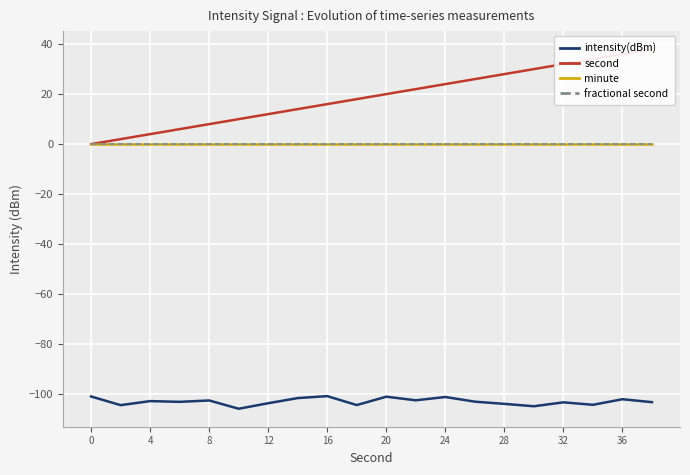

True or false: fractional second has more than 2 interior local peaks.

False